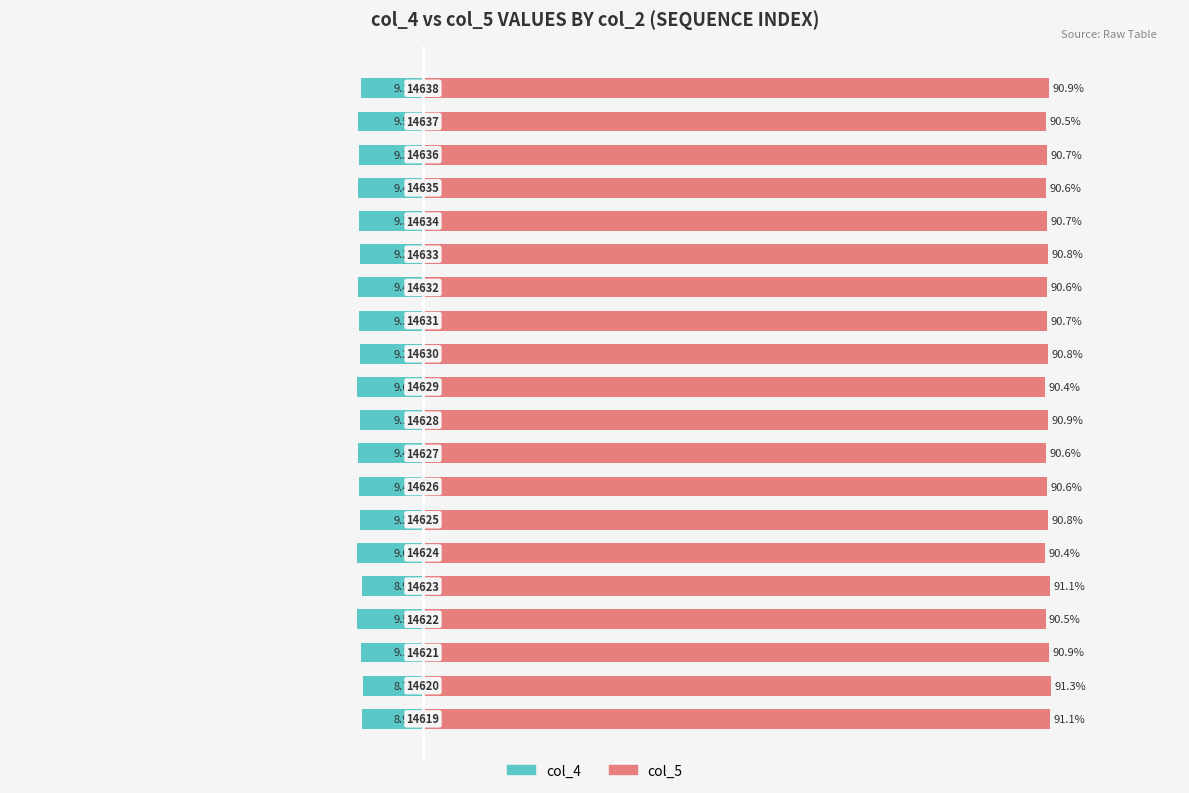

Rank the categories by col_5 value from lowest to highest.

10, 5, 3, 18, 8, 16, 13, 7, 17, 15, 12, 11, 6, 14, 9, 2, 19, 0, 4, 1